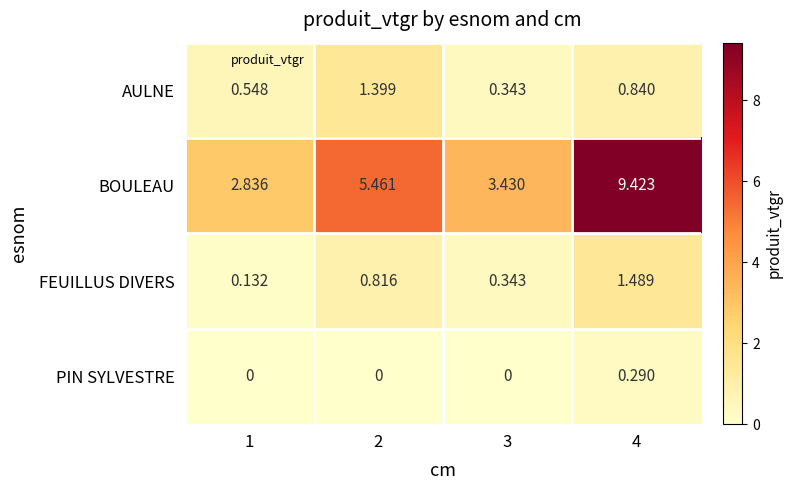

At 2, list the series in order from smallest to largest.

PIN SYLVESTRE, FEUILLUS DIVERS, AULNE, BOULEAU